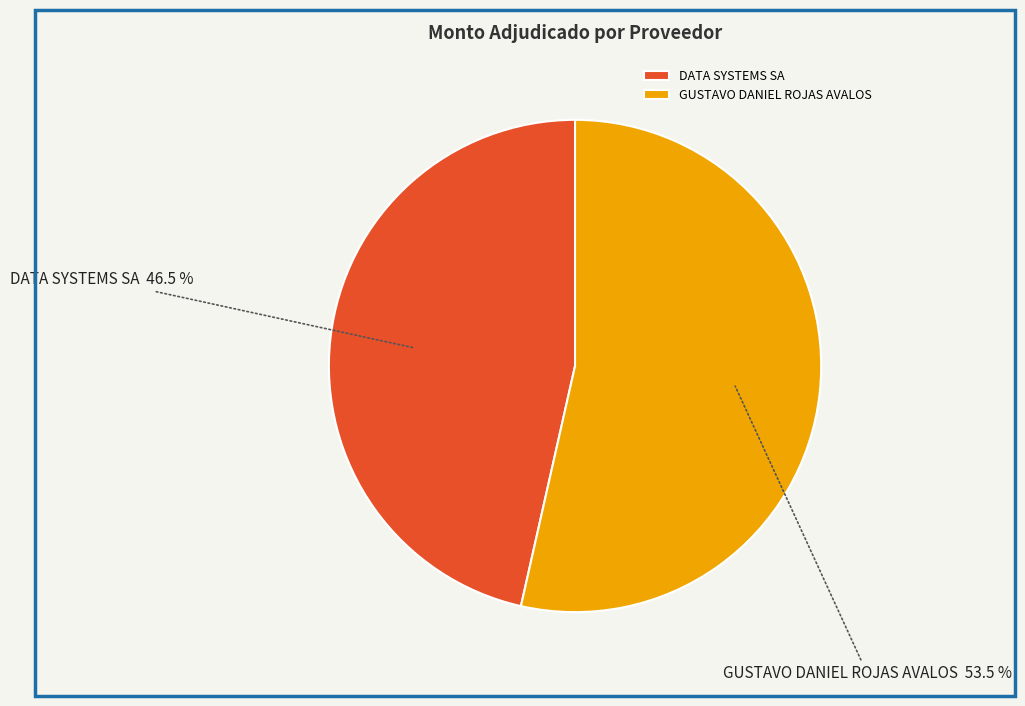

Rank the categories by value from highest to lowest.

GUSTAVO DANIEL ROJAS AVALOS, DATA SYSTEMS SA